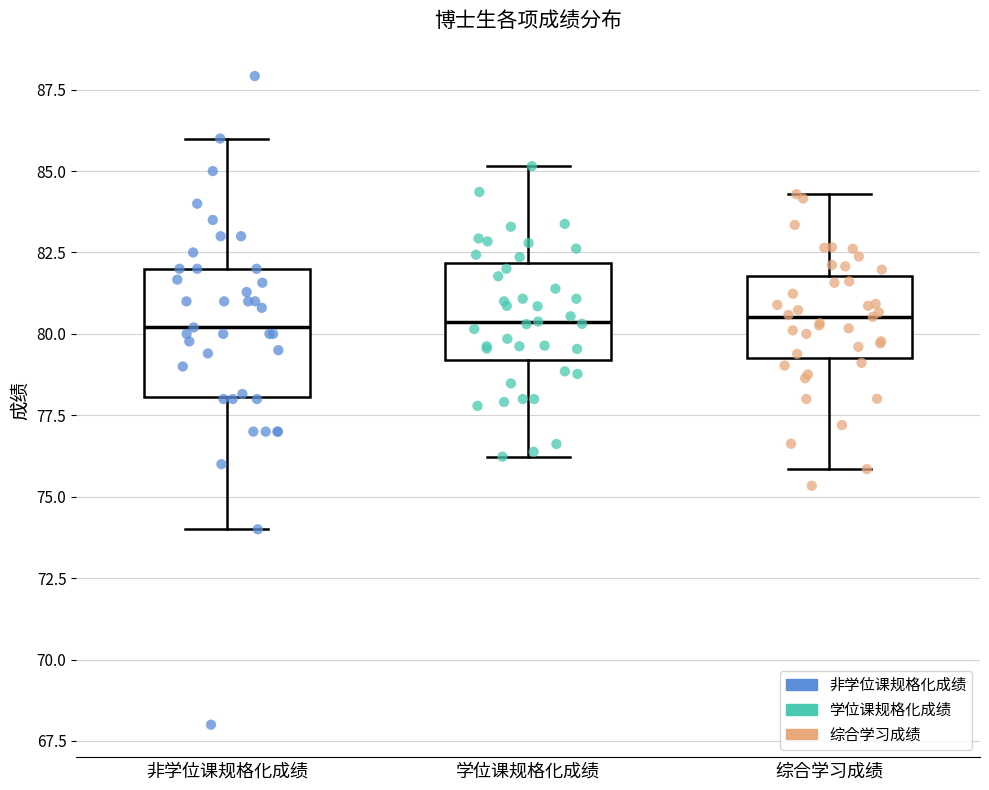

Reading left to right, read every box against the y-axis: the position of its median line, the range the box covers, and the ends of its whiskers. The values are not printed on the chart, so give them approximately, as read against the axis.

非学位课规格化成绩: median 80.0, box 78.0 to 82.0, whiskers 74.0 to 86.0
学位课规格化成绩: median 80.5, box 79.0 to 82.0, whiskers 76.0 to 85.0
综合学习成绩: median 80.5, box 79.0 to 82.0, whiskers 76.0 to 84.5